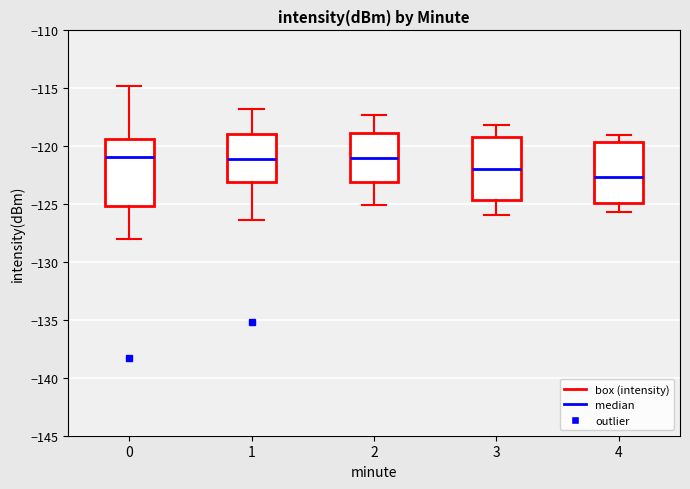

Which box has the lowest median line?

4